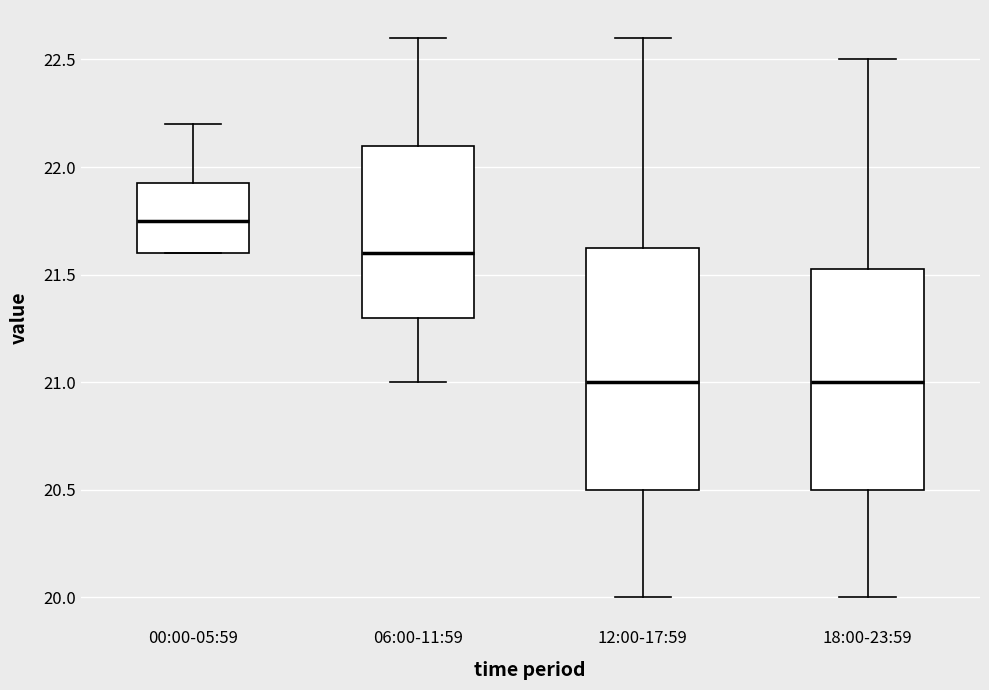

Where does the upper whisker of the box for 06:00-11:59 end on the y-axis? The values are not printed on the chart, so give them approximately, as read against the axis.

22.60